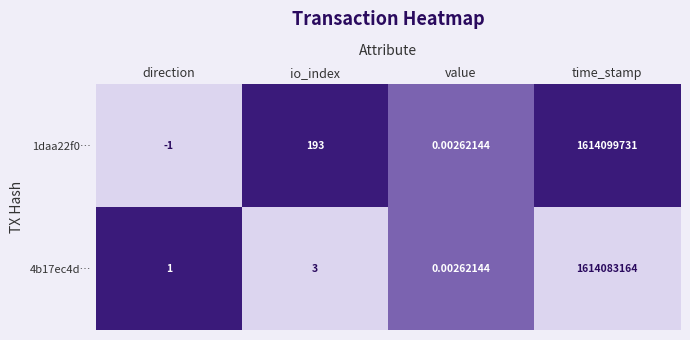

Which label corresponds to the smallest value in the chart?

direction